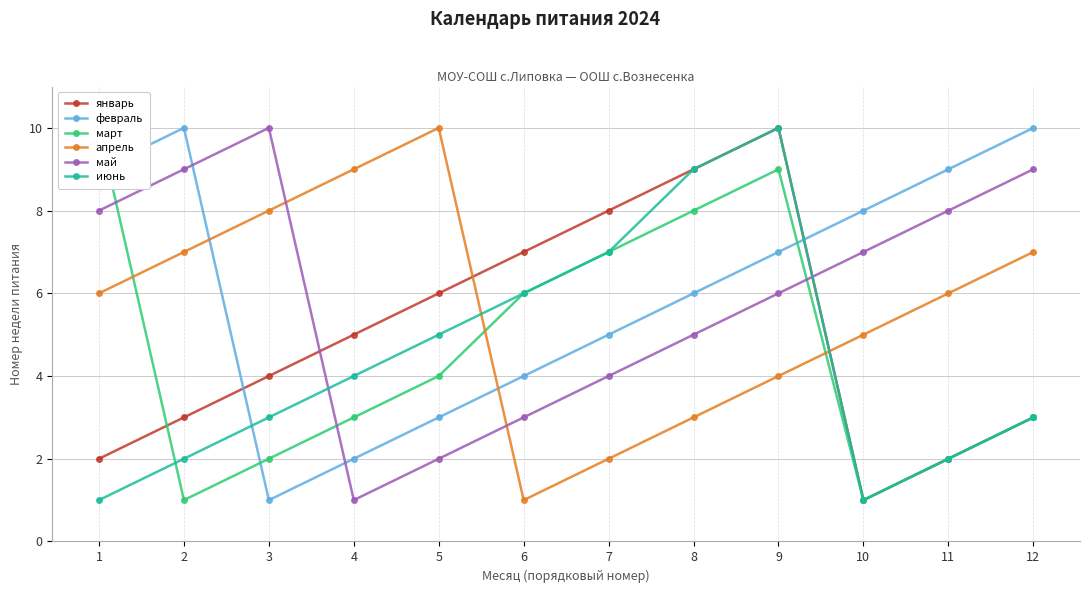

How many data points does each series have?

12